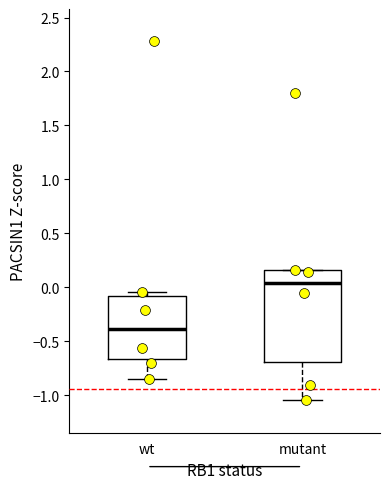

Where does the median line of the box for mutant sit on the y-axis? The values are not printed on the chart, so give them approximately, as read against the axis.

0.05